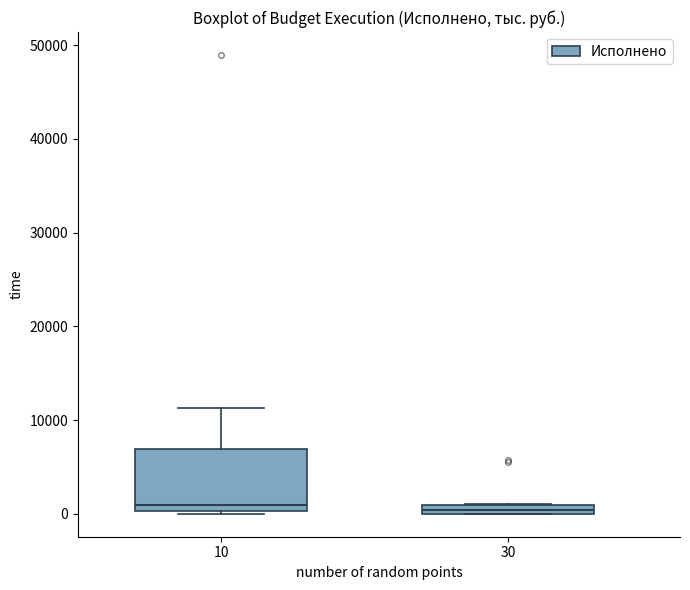

Where is the lower edge of the box at x = 10 on the y-axis? The values are not printed on the chart, so give them approximately, as read against the axis.

0